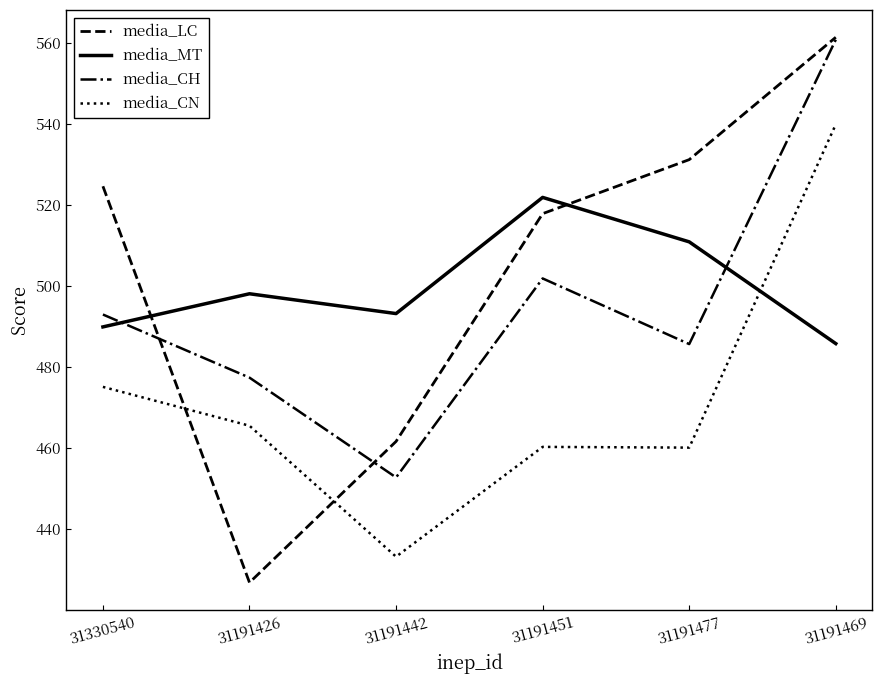

True or false: media_LC has a value of 891.1 at 31191477.

False